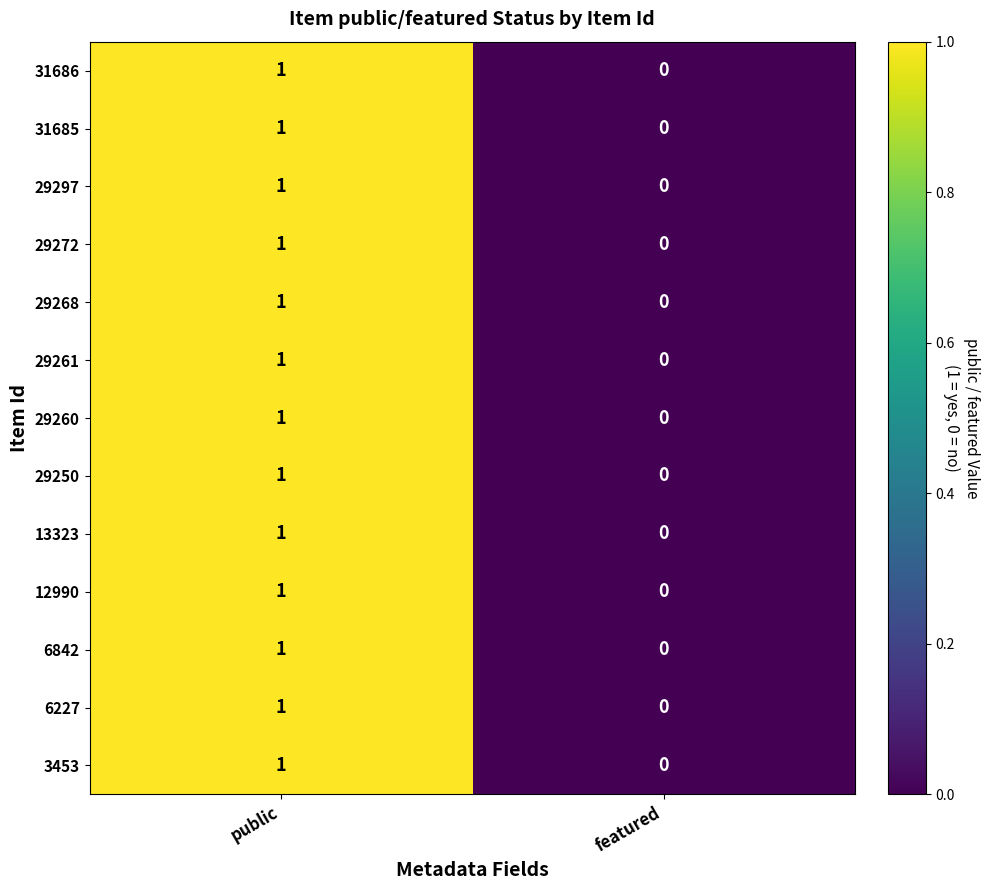

Which category has the highest value in the 13323 series?

public